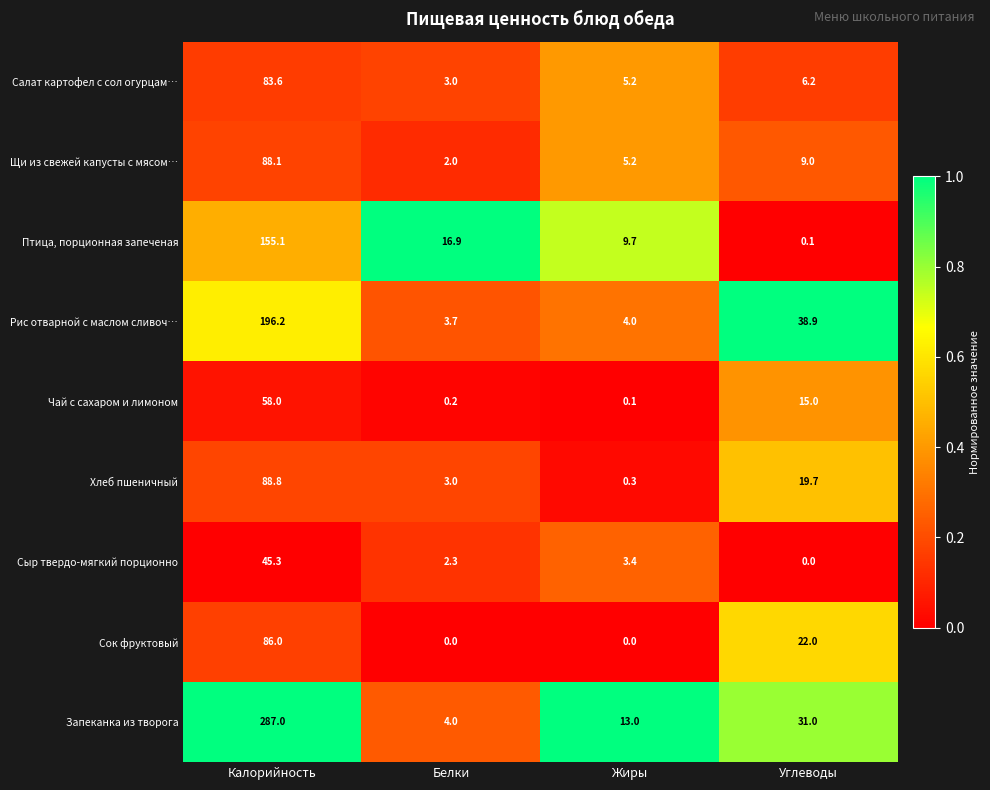

At Калорийность, list the series in order from largest to smallest.

Запеканка из творога, Рис отварной с маслом сливоч…, Птица, порционная запеченая, Хлеб пшеничный, Щи из свежей капусты с мясом…, Сок фруктовый, Салат картофел с сол огурцам…, Чай с сахаром и лимоном, Сыр твердо-мягкий порционно